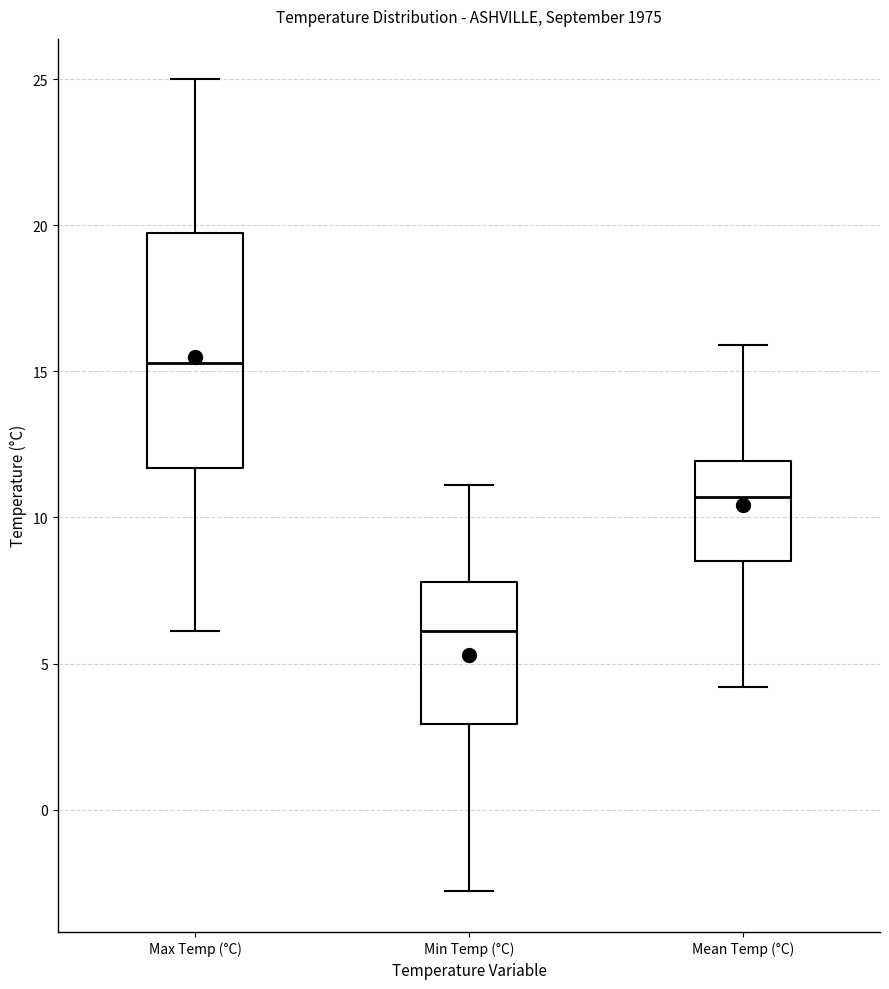

Reading left to right, read every box against the y-axis: the position of its median line, the range the box covers, and the ends of its whiskers. The values are not printed on the chart, so give them approximately, as read against the axis.

Max Temp (°C): median 15.5, box 11.5 to 19.5, whiskers 6.0 to 25.0
Min Temp (°C): median 6.0, box 3.0 to 8.0, whiskers -3.0 to 11.0
Mean Temp (°C): median 10.5, box 8.5 to 12.0, whiskers 4.0 to 16.0